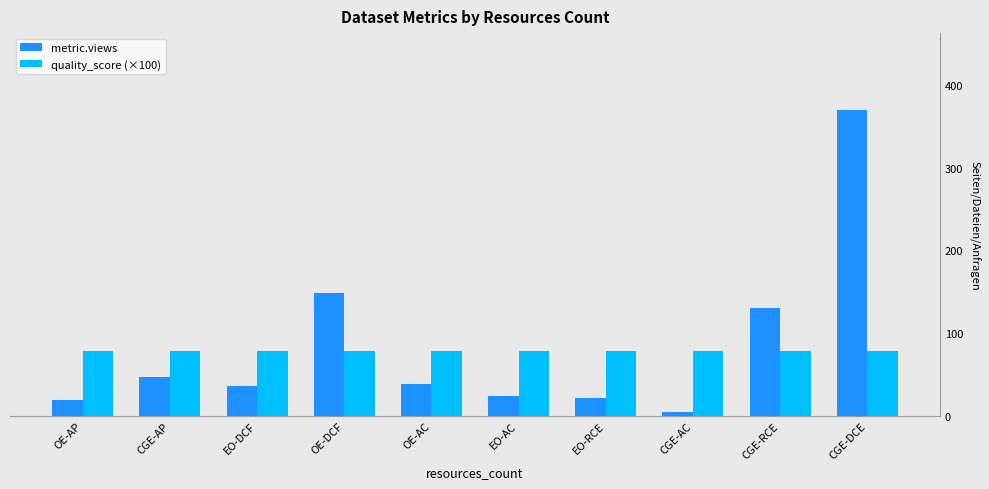

What is the label of the 3rd bar from the left?

EO-DCF